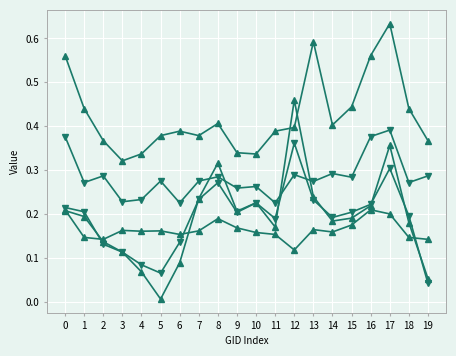

Does the chart have visible grid lines?

Yes